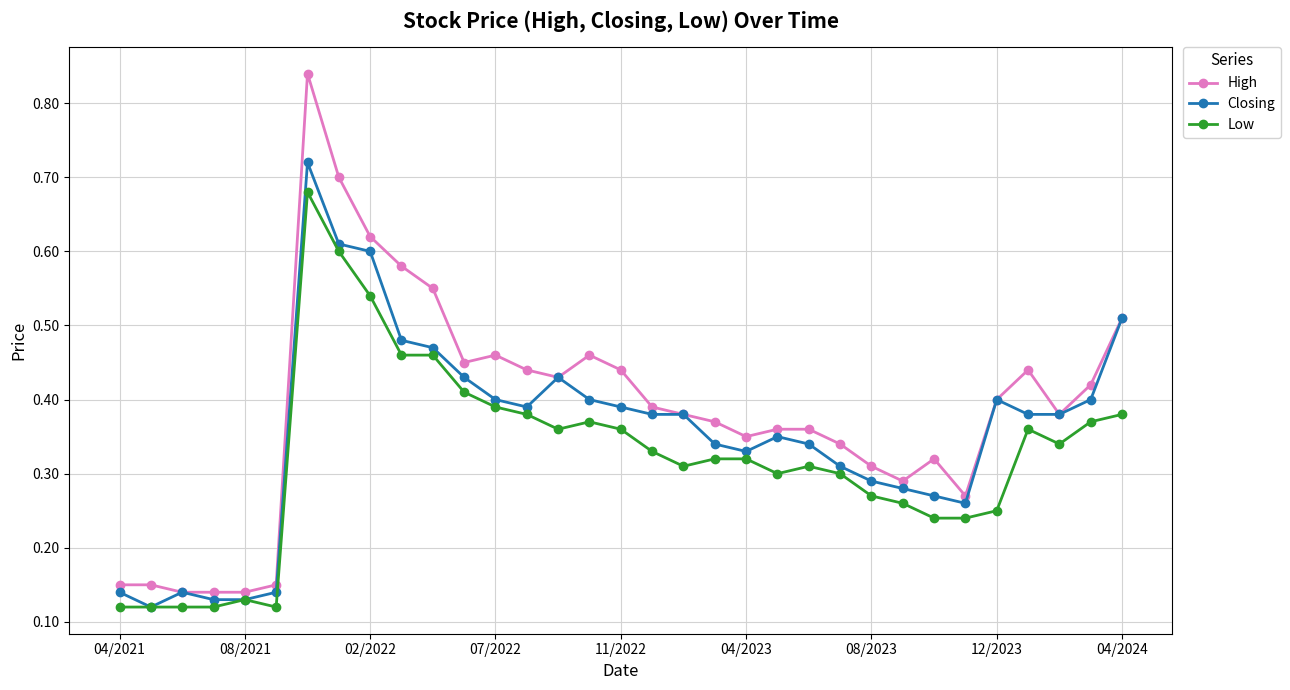

True or false: High and Low intersect in this chart.

False